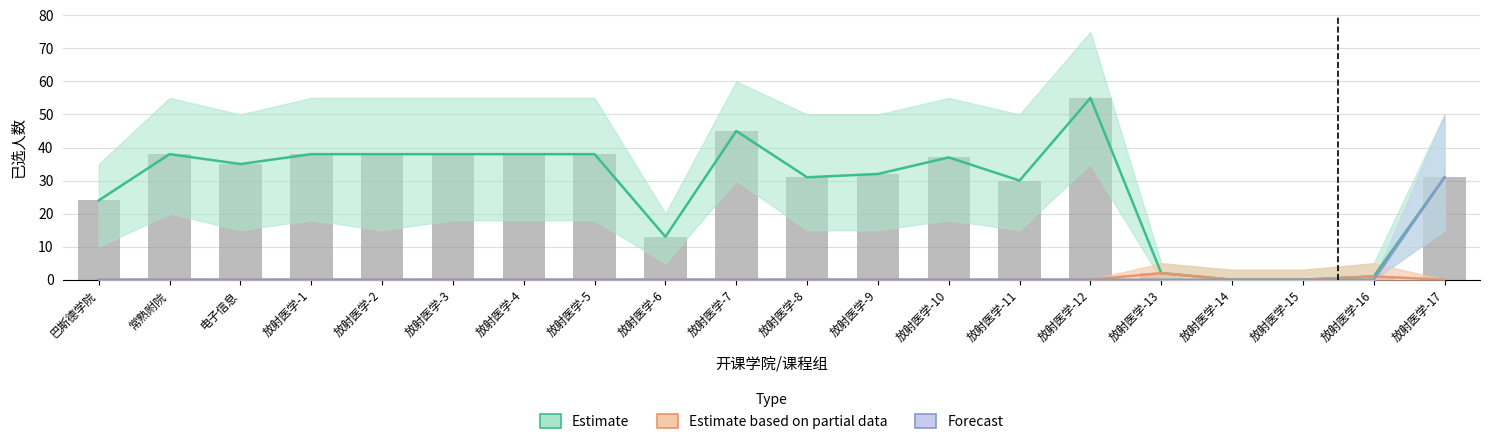

Reading left to right, list all the values displayed in this chart.

巴斯德学院=24	常熟附院=38	电子信息=35	放射医学-1=38	放射医学-2=38	放射医学-3=38	放射医学-4=38	放射医学-5=38	放射医学-6=13	放射医学-7=45	放射医学-8=31	放射医学-9=32	放射医学-10=37	放射医学-11=30	放射医学-12=55	放射医学-13=2	放射医学-14=0	放射医学-15=0	放射医学-16=1	放射医学-17=31